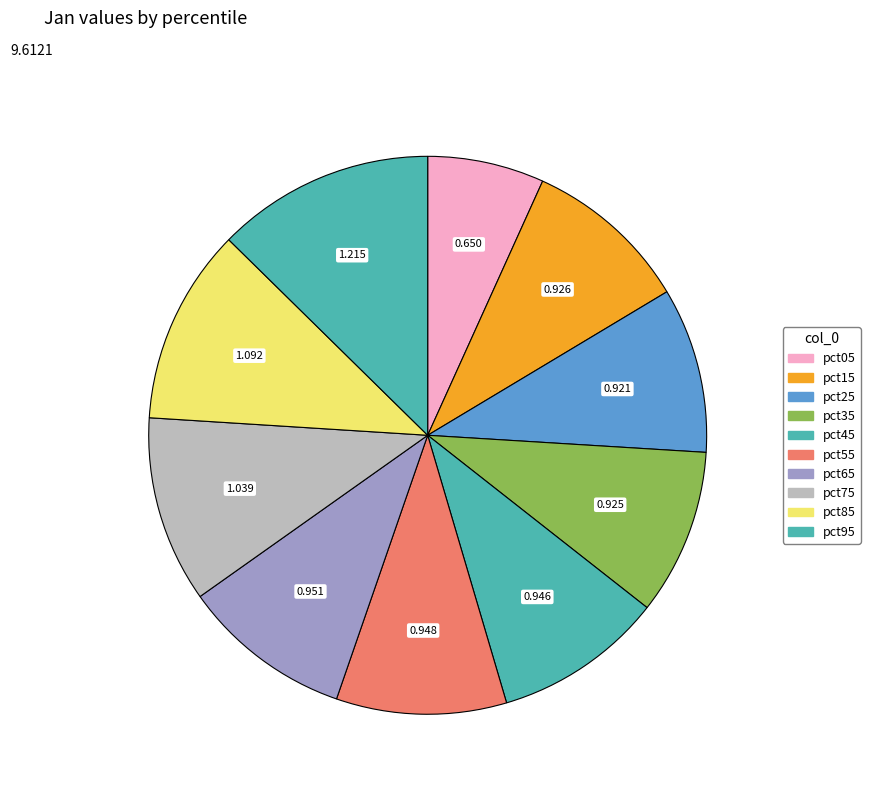

Is there any slice that represents more than half of the pie?

No